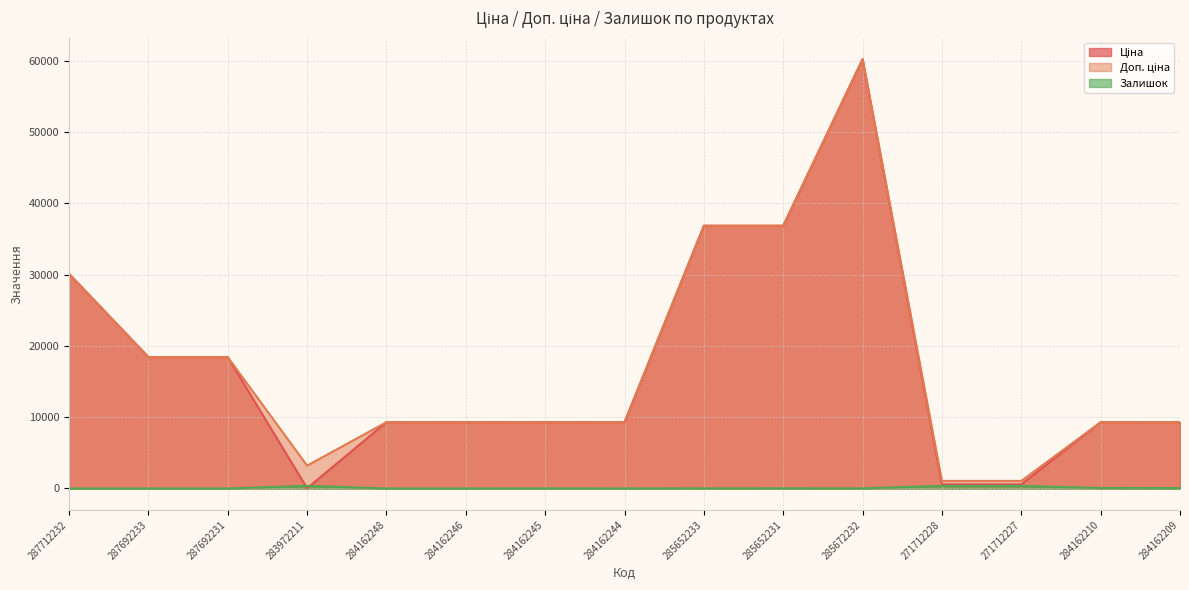

How many lines are shown in the chart?

3